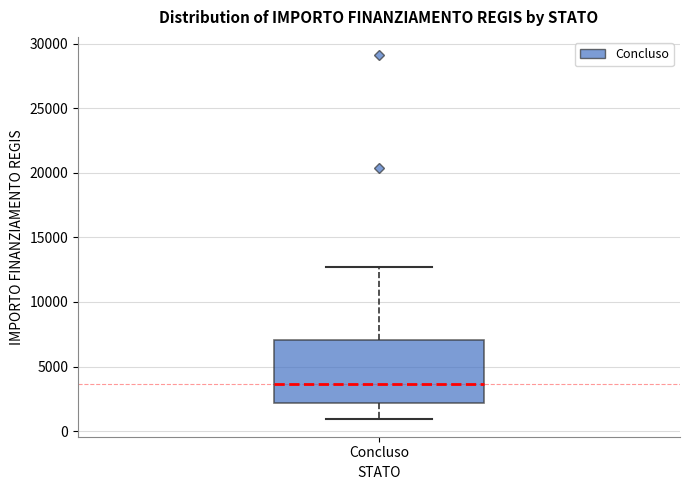

Read this box plot against the y-axis: the position of the median line, the range covered by the box, and the ends of both whiskers. The values are not printed on the chart, so give them approximately, as read against the axis.

median 3500, box 2000 to 7000, whiskers 1000 to 12500